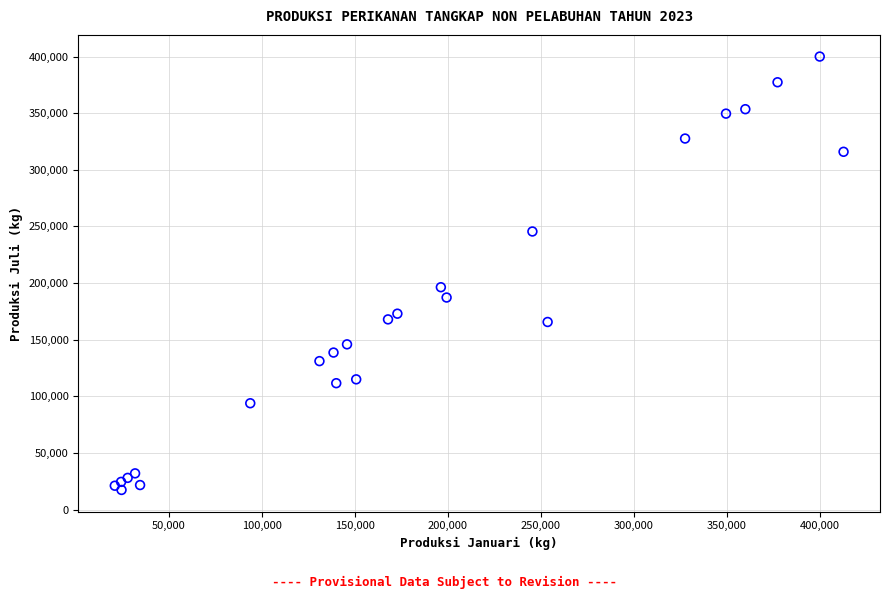

What Y value in the scatter plot is closest to 208640?

196308